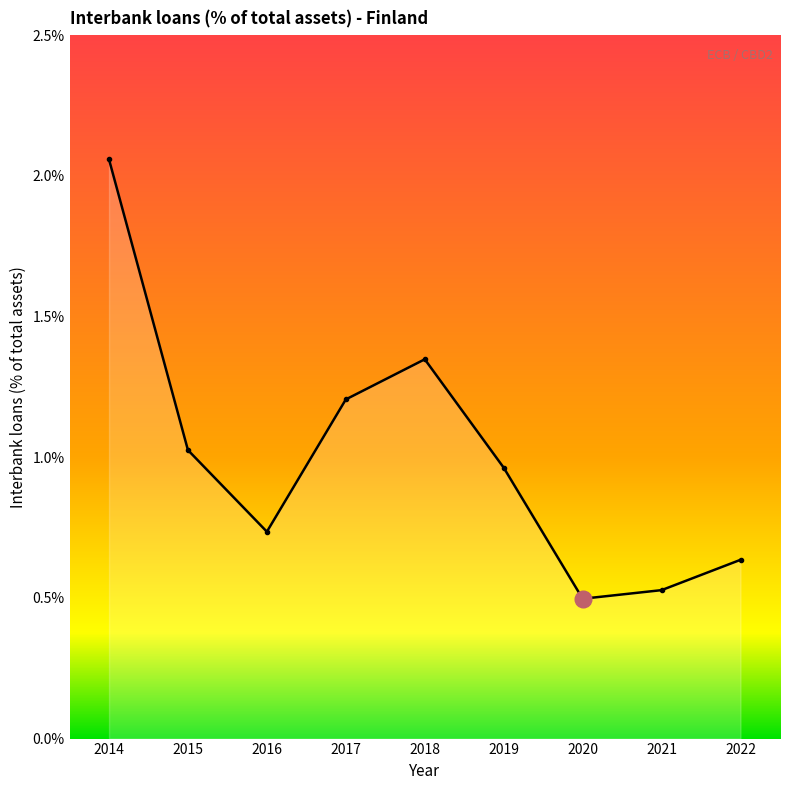

What is the difference between the values at 2015 and 2019?

0.1